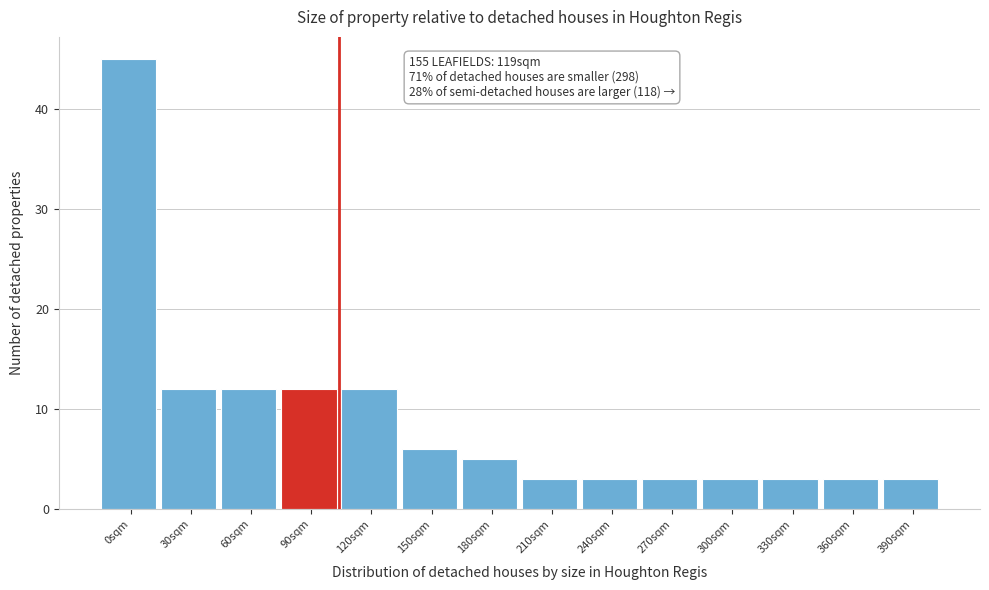

Reading left to right, list all the values displayed in this chart.

45	12	12	12	12	6	5	3	3	3	3	3	3	3